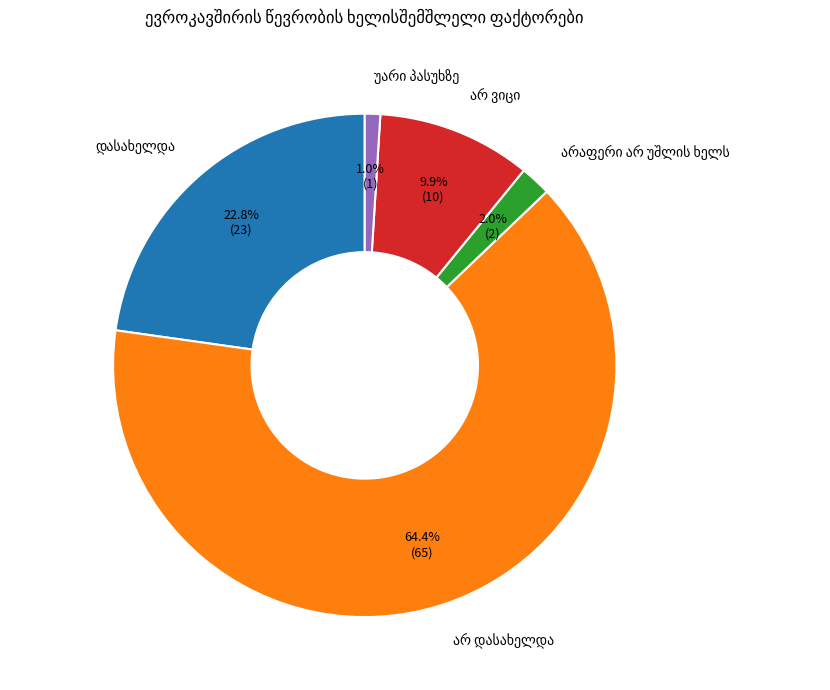

Is there any slice that represents more than half of the pie?

Yes